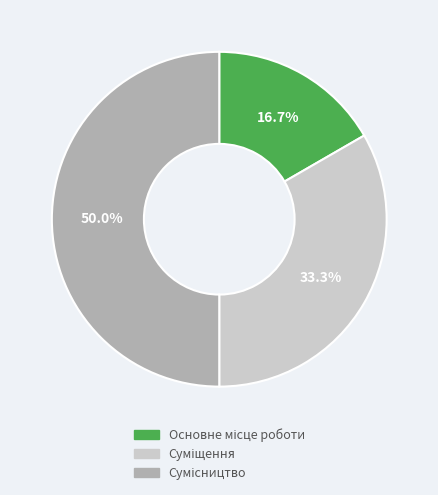

The Основне місце роботи slice represents 3% of the pie. True or false?

False